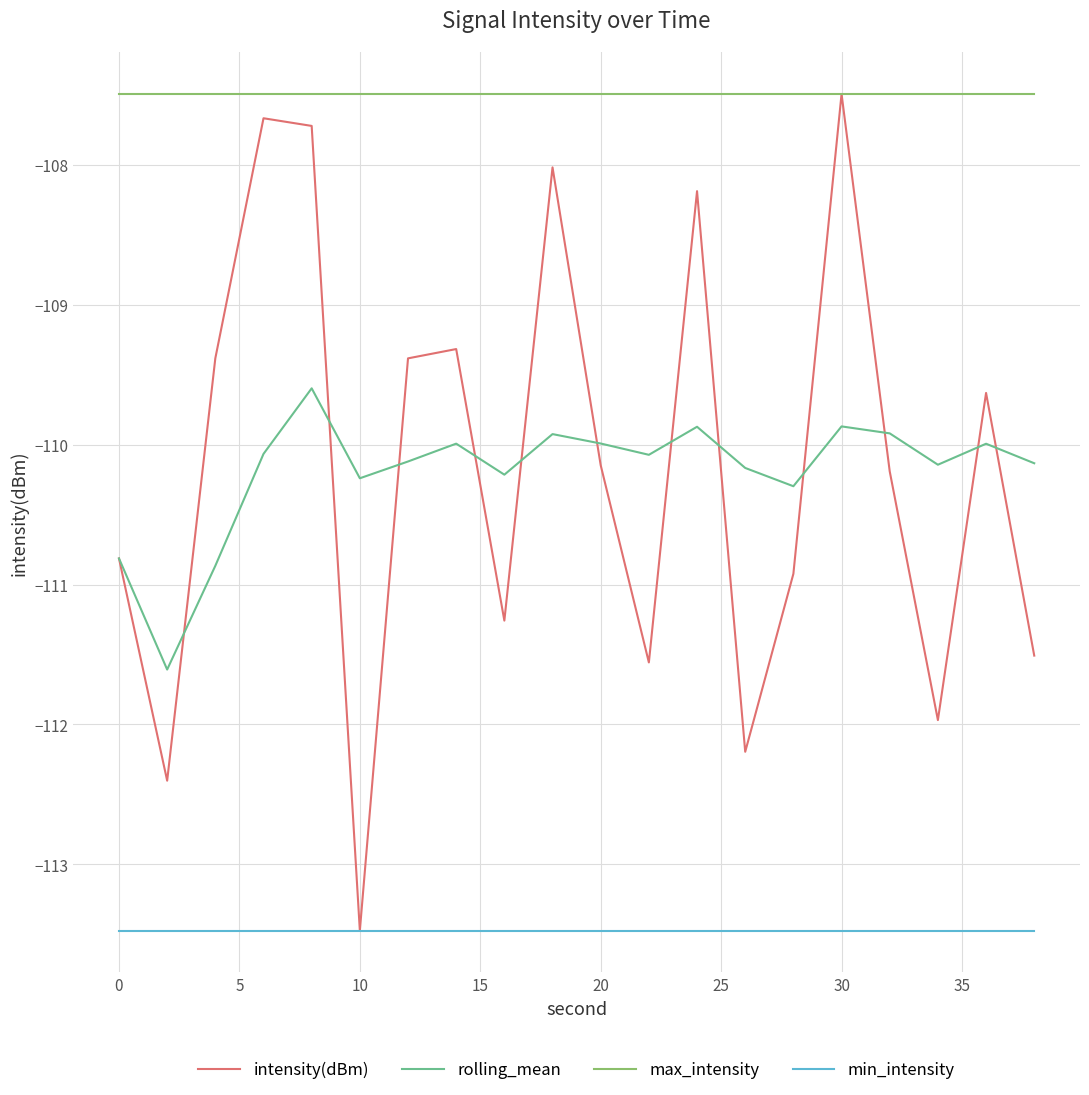

True or false: min_intensity and max_intensity cross at least once.

False